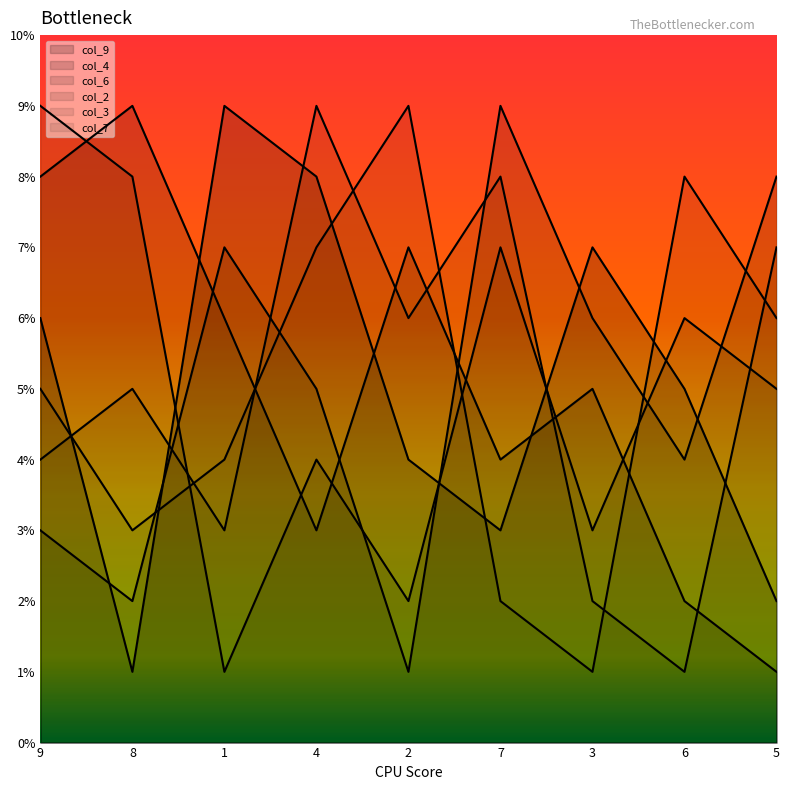

Reading left to right, transcribe all the data shown in this chart.

col_9: 6	1	9	8	4	3	7	5	2
col_4: 8	9	6	3	7	4	5	2	1
col_6: 3	2	7	5	1	9	6	4	8
col_2: 9	8	1	4	2	7	3	6	5
col_3: 4	5	3	9	6	8	2	1	7
col_7: 5	3	4	7	9	2	1	8	6